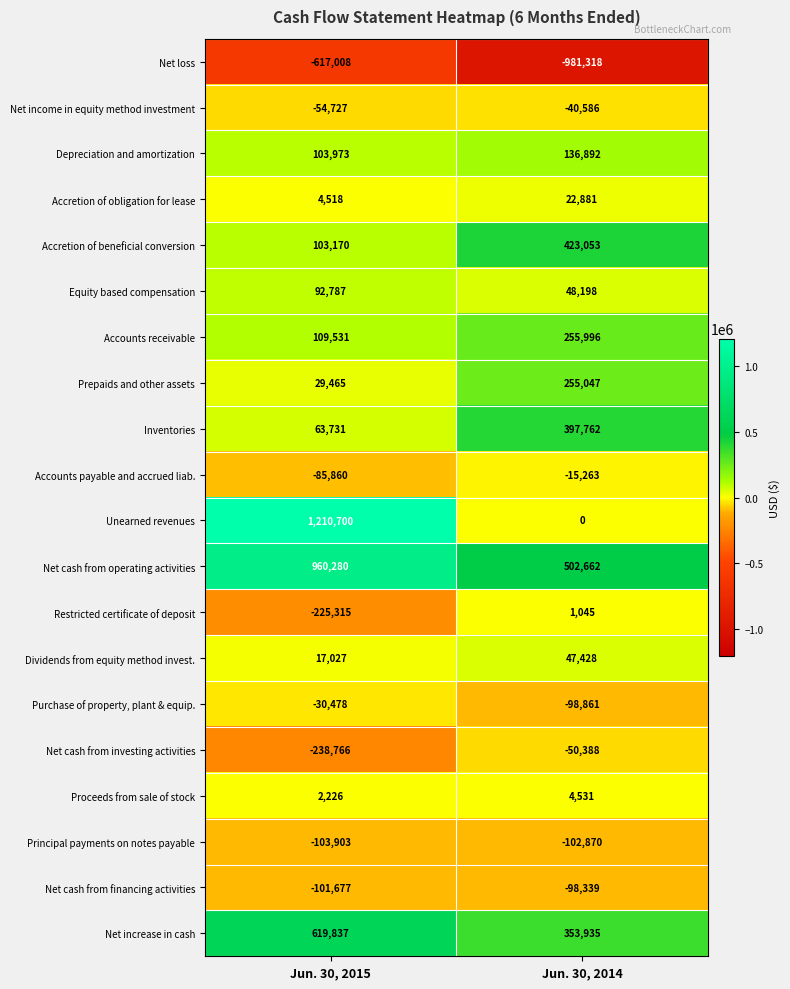

What is the lowest value of the Accounts receivable series?

109531